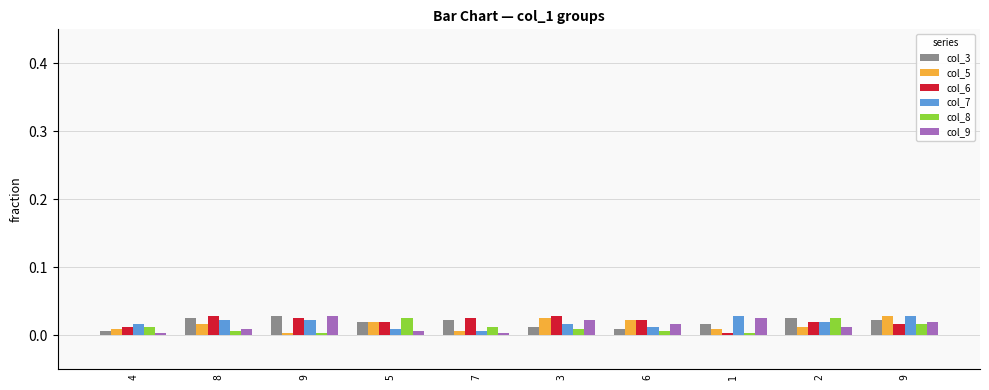

At how many categories does at least one series exceed 0?

10